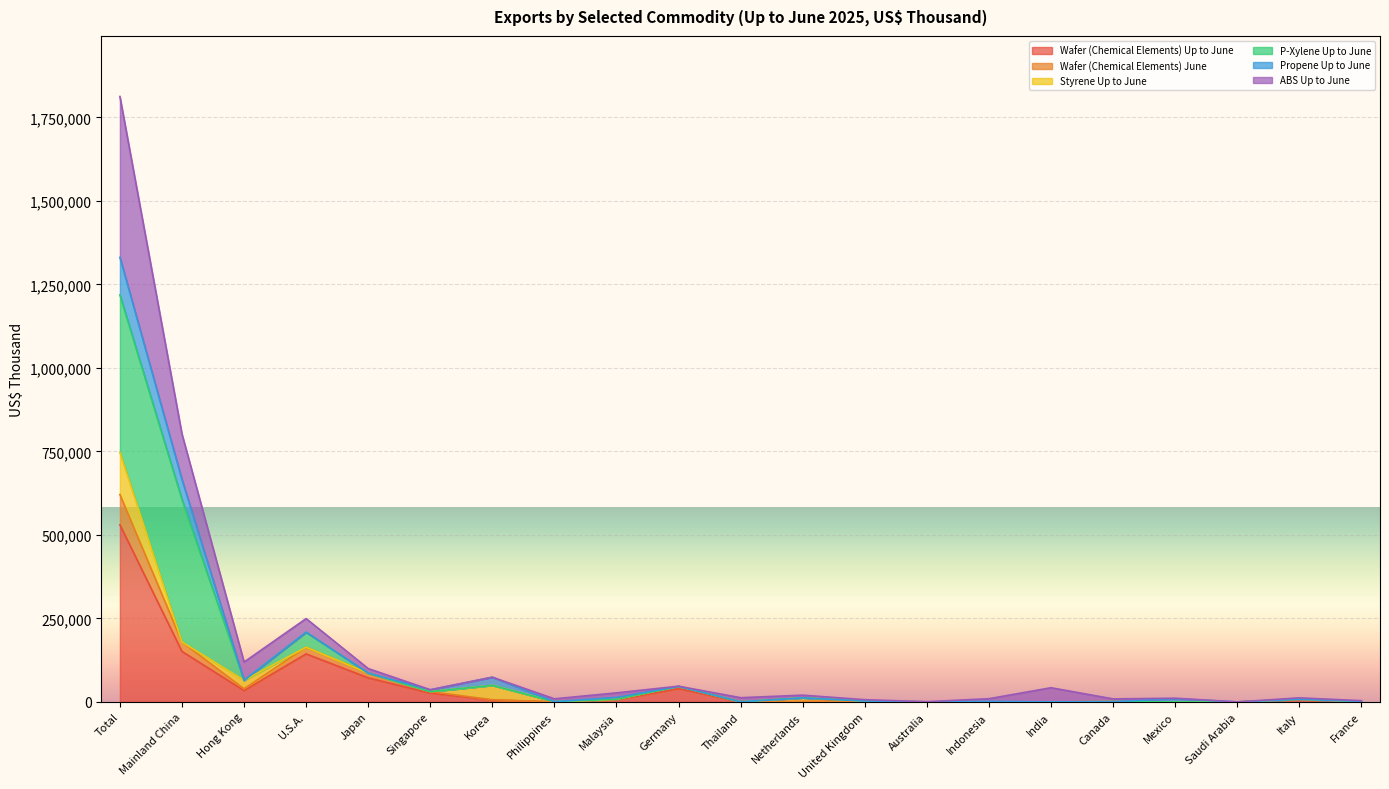

What is the highest value of the Wafer (Chemical Elements) Up to June series?

530361